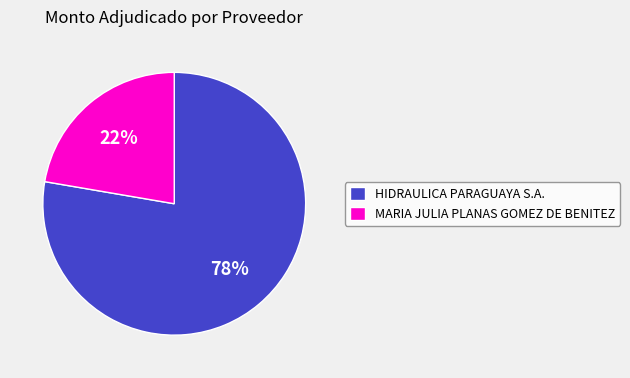

Between HIDRAULICA PARAGUAYA S.A. and MARIA JULIA PLANAS GOMEZ DE BENITEZ, which is larger?

HIDRAULICA PARAGUAYA S.A.